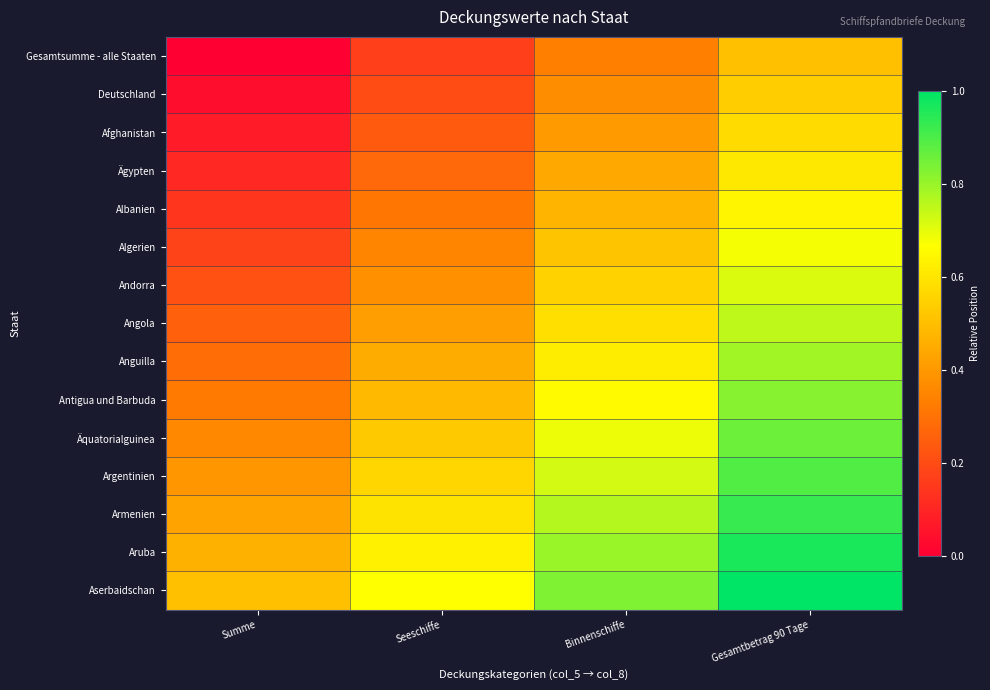

What is the greatest value displayed?

1.0